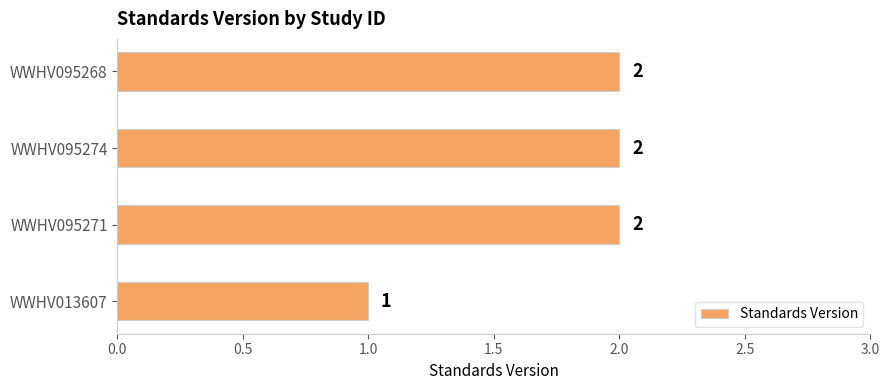

Reading top to bottom, what are all the values shown in this chart?

2	2	2	1